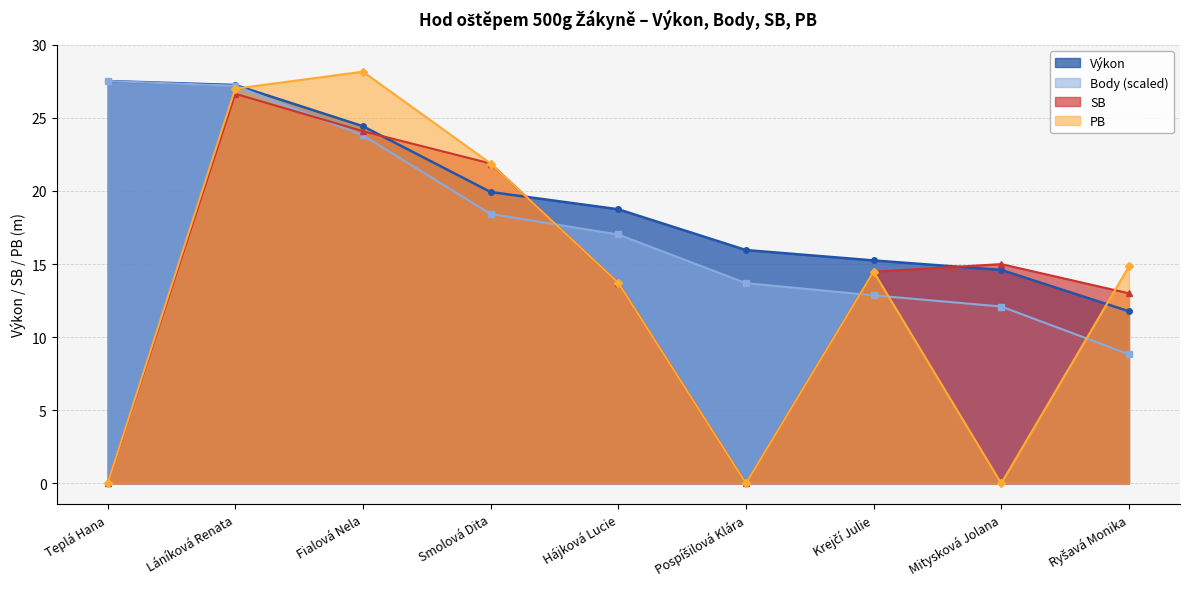

How many values in SB are above zero?

7